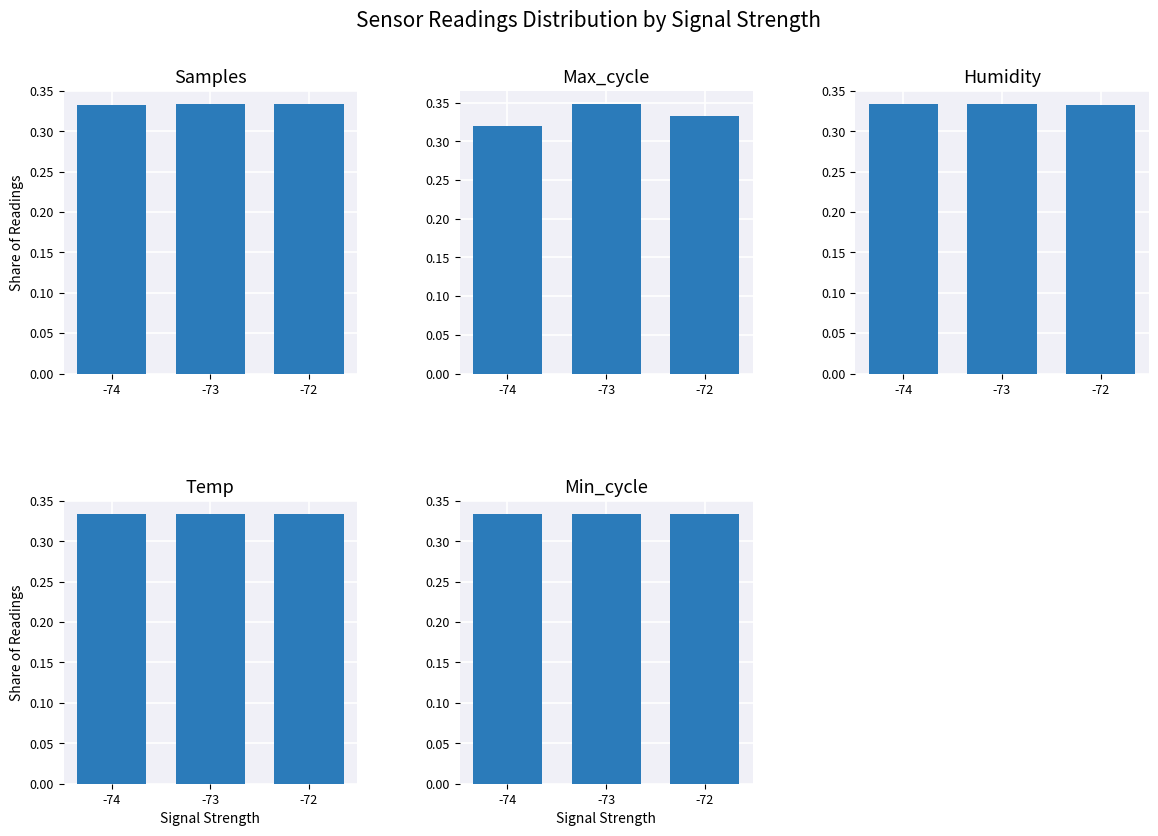

What is the approximate value of Min_cycle at -72?

0.3